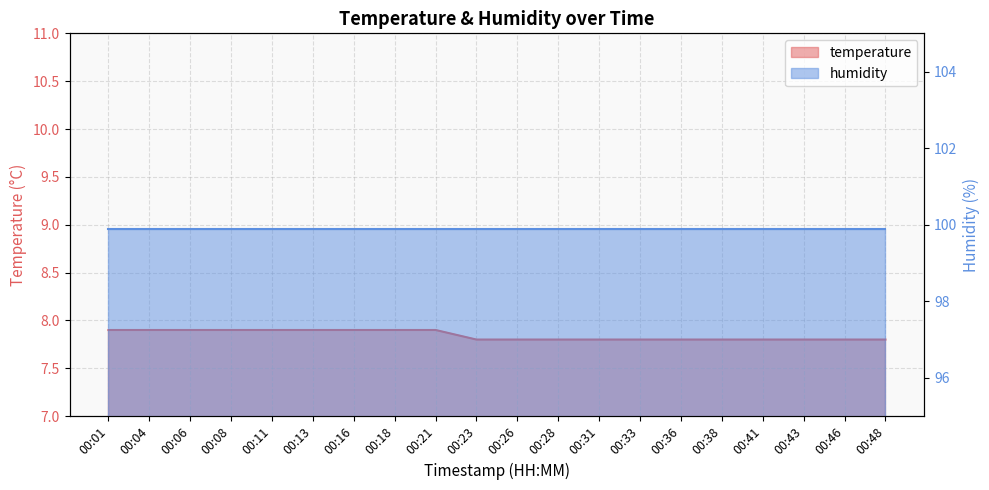

Does the chart display data point markers on the line(s)?

No